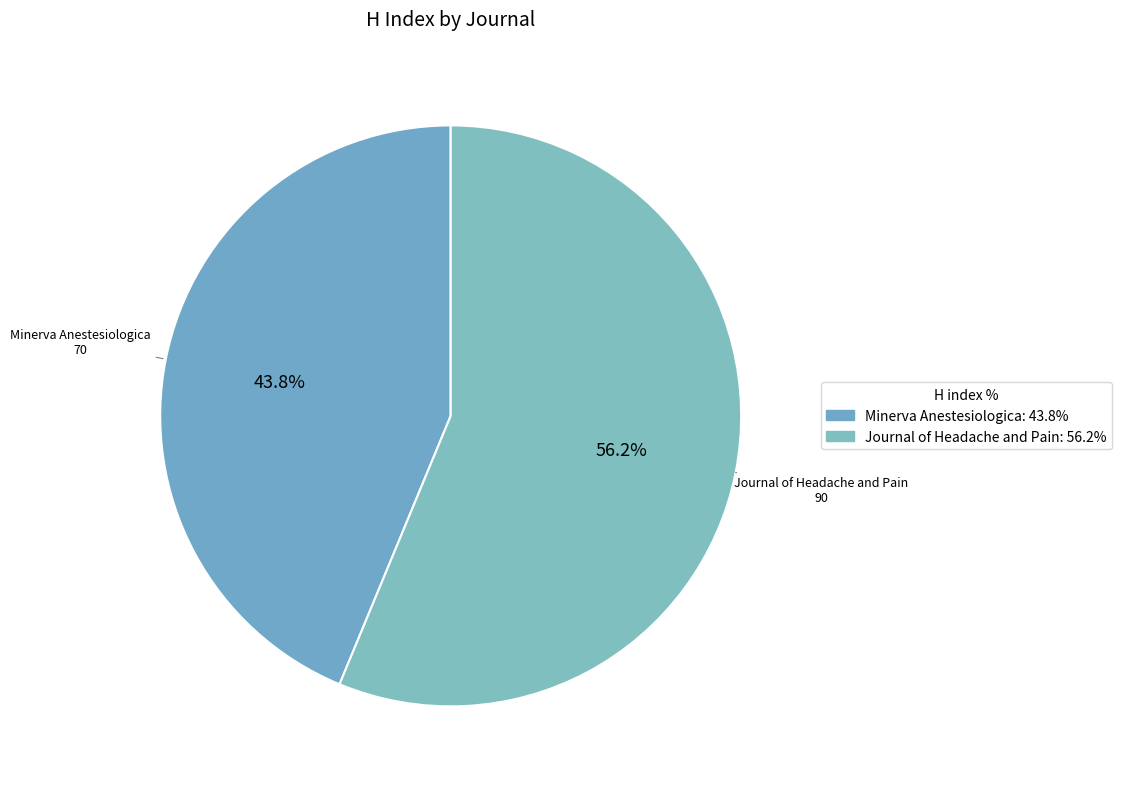

To the nearest percent, what portion does Minerva Anestesiologica represent?

44%